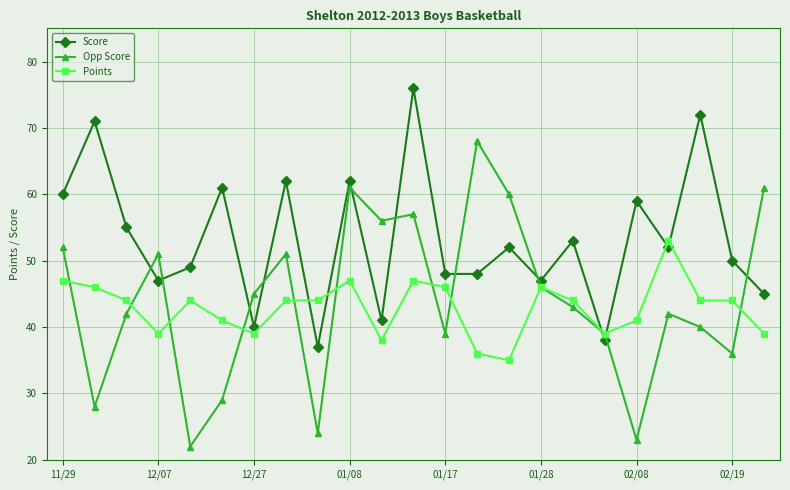

What is the greatest value displayed?

76